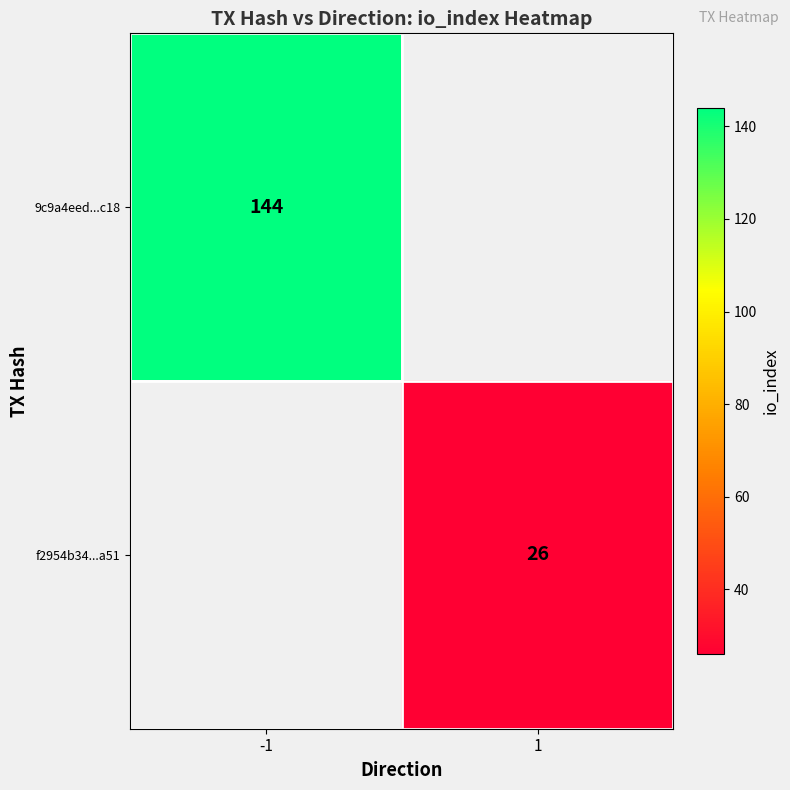

Is it true that 9c9a4eed...c18 equals 220 at -1?

False